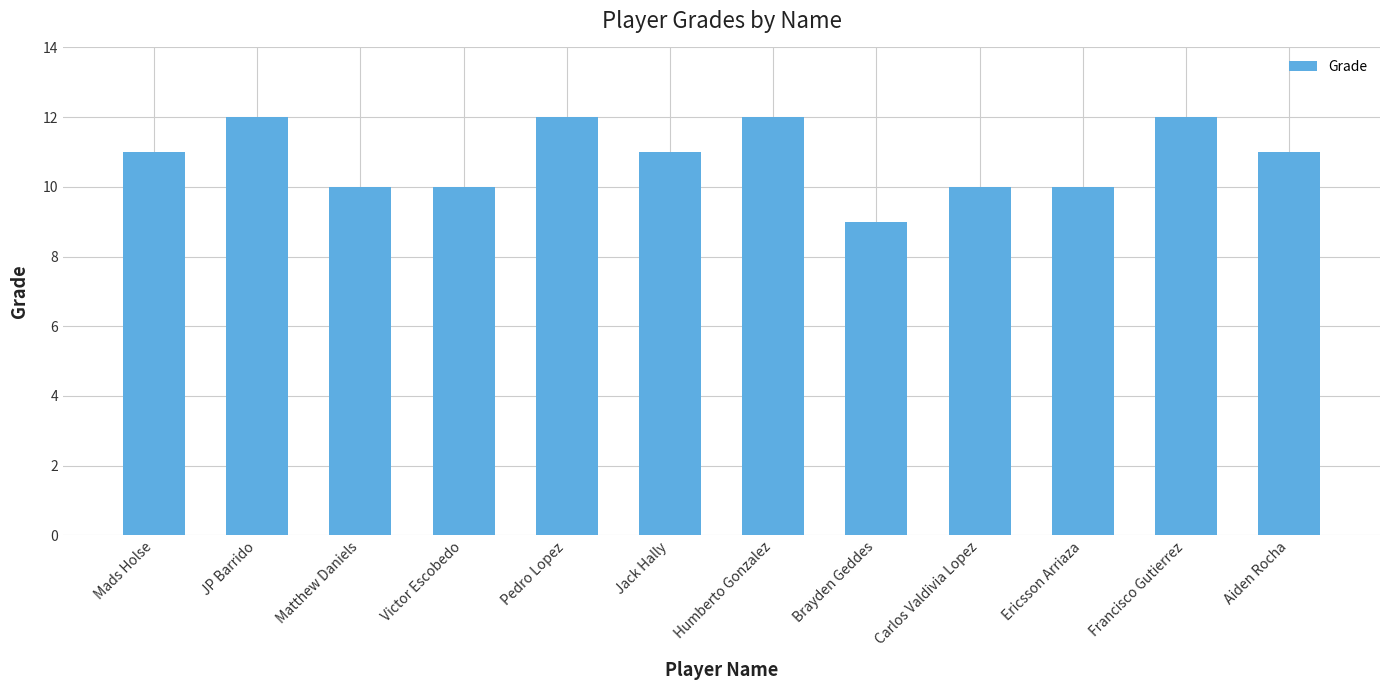

Reading left to right, list all the values displayed in this chart.

11	12	10	10	12	11	12	9	10	10	12	11